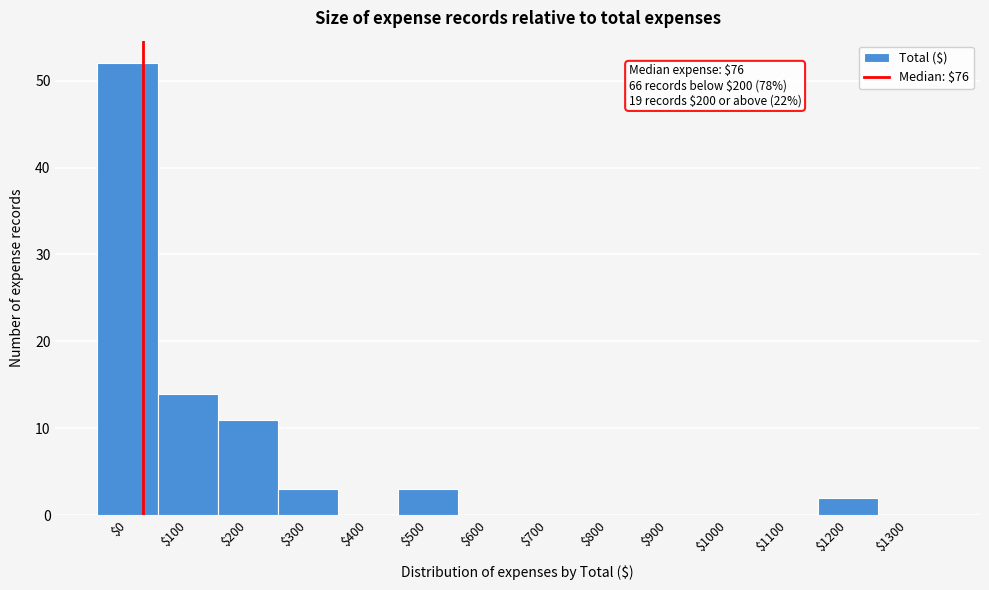

What is the sum of all values?

85